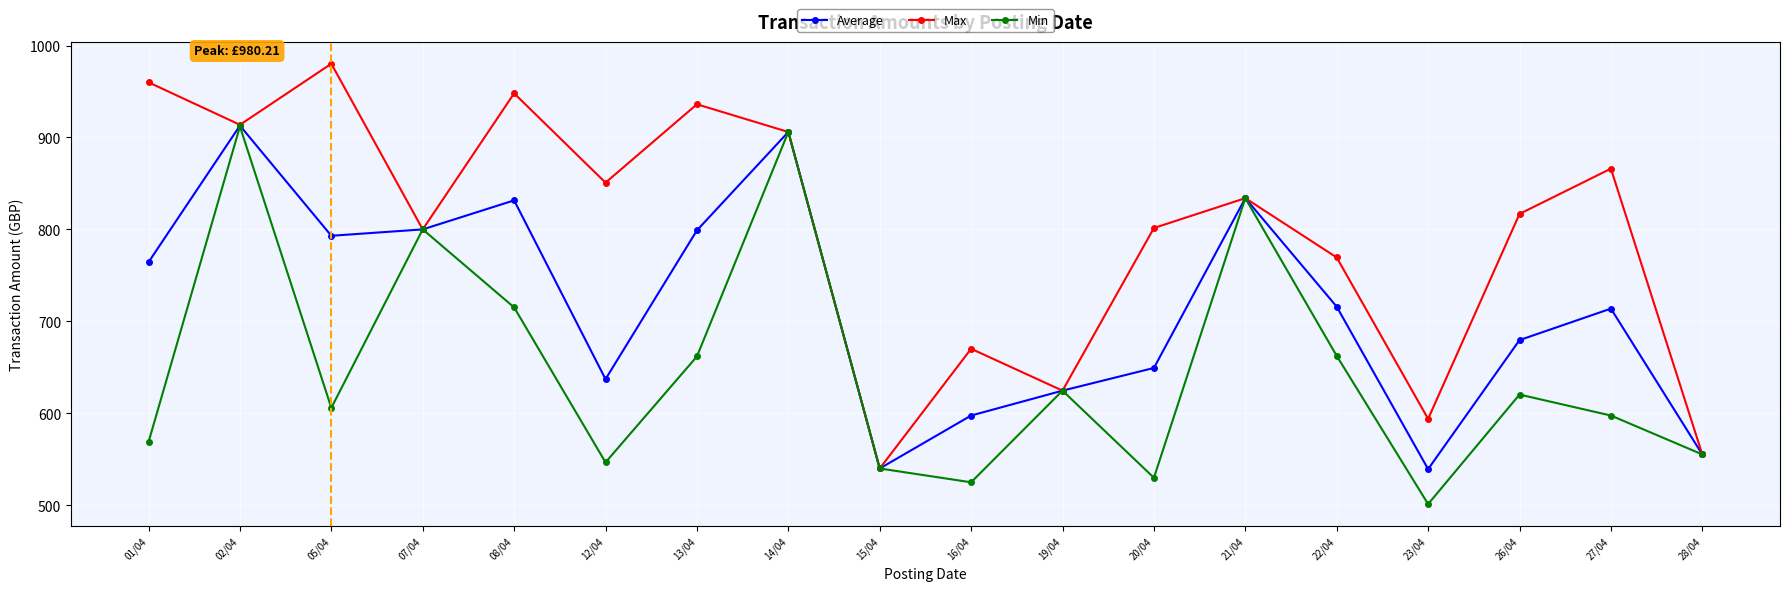

How many interior local peaks does the Max series have?

6